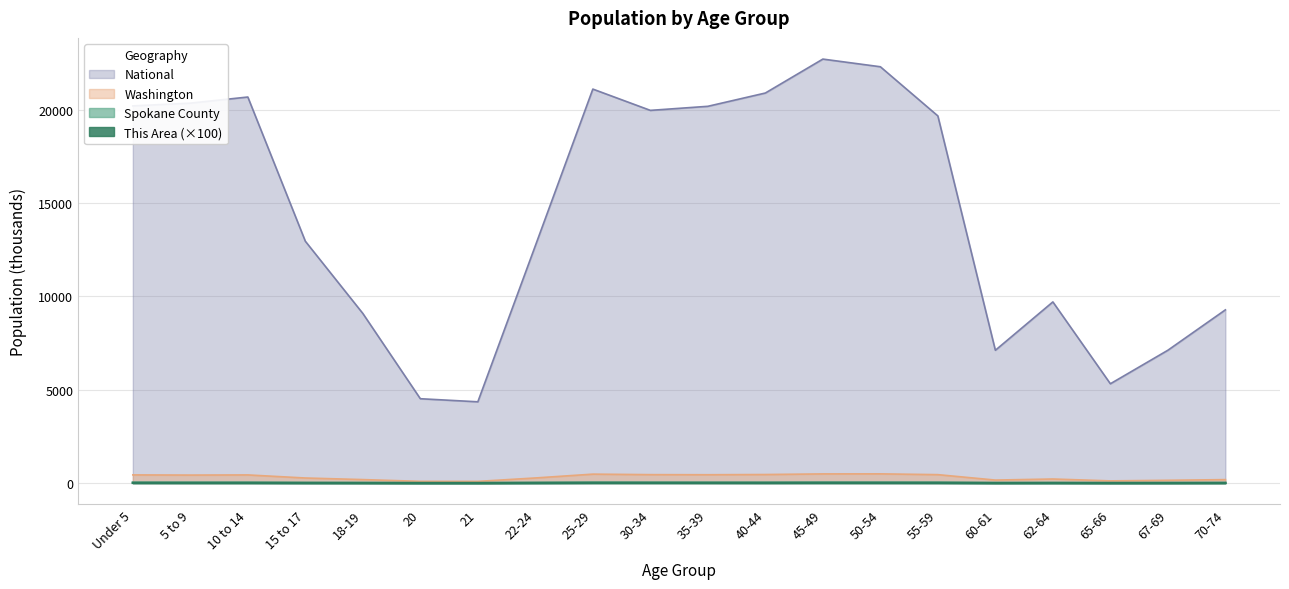

Reading left to right, extract all data points from this chart.

This Area: 14.8	13.6	13.5	8.4	6.1	2.7	2.6	9.4	16.0	16.5	15.1	14.0	16.9	15.7	14.7	5.4	7.4	4.2	5.7	9.3
Spokane County: 30.2	29.8	30.4	19.1	15.7	8.3	7.8	21.9	33.4	28.9	28.3	29.4	33.7	34.2	32.2	11.6	15.3	8.2	10.5	13.4
Washington: 439.7	429.9	438.2	273.6	188.5	94.1	91.9	275.5	480.4	453.4	448.6	459.7	492.9	495.3	453.1	162.5	219.6	119.4	151.1	186.7
National: 20201.4	20348.7	20677.2	12954.3	9086.1	4519.1	4354.3	12712.6	21101.8	19962.1	20179.6	20891.0	22708.6	22298.1	19664.8	7113.7	9704.2	5319.9	7115.4	9278.2